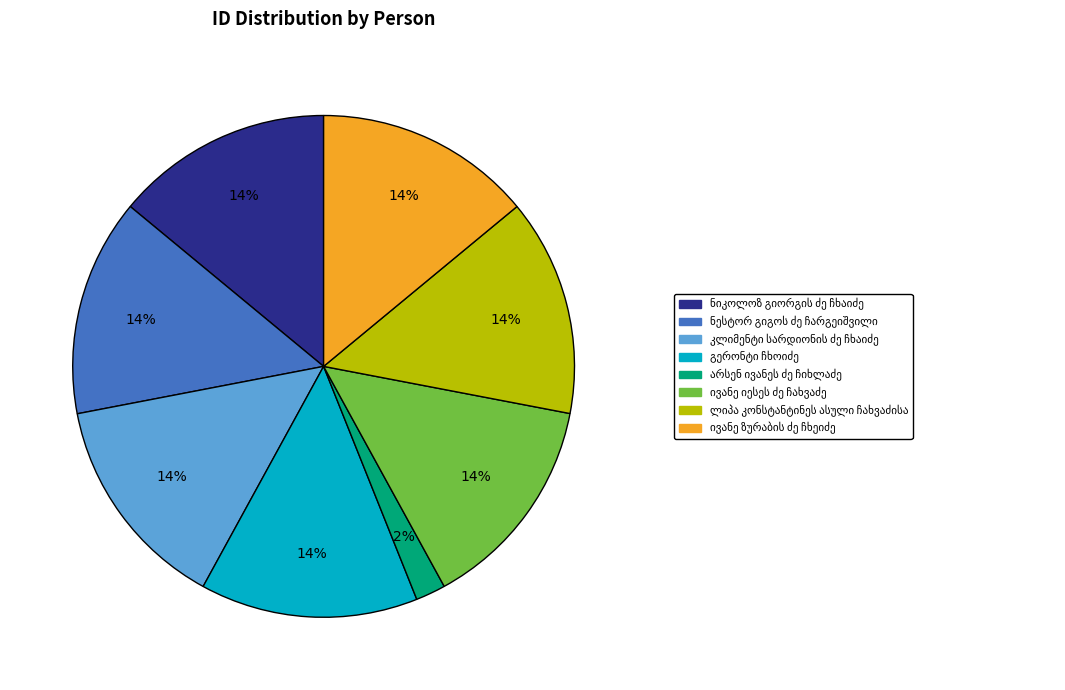

Count the number of slices in the pie.

8